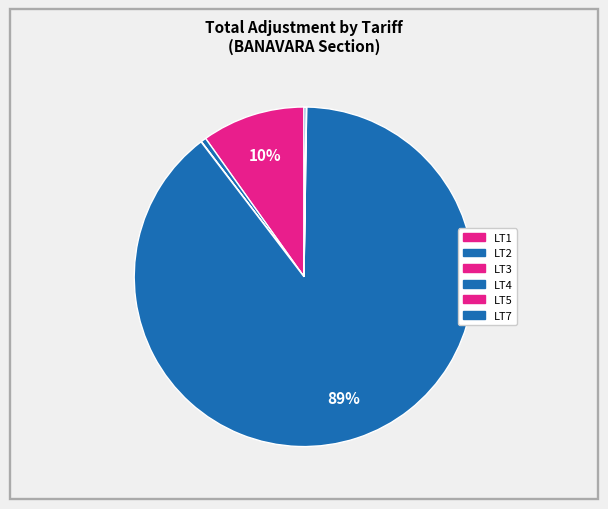

What is the largest slice in the pie chart?

LT4